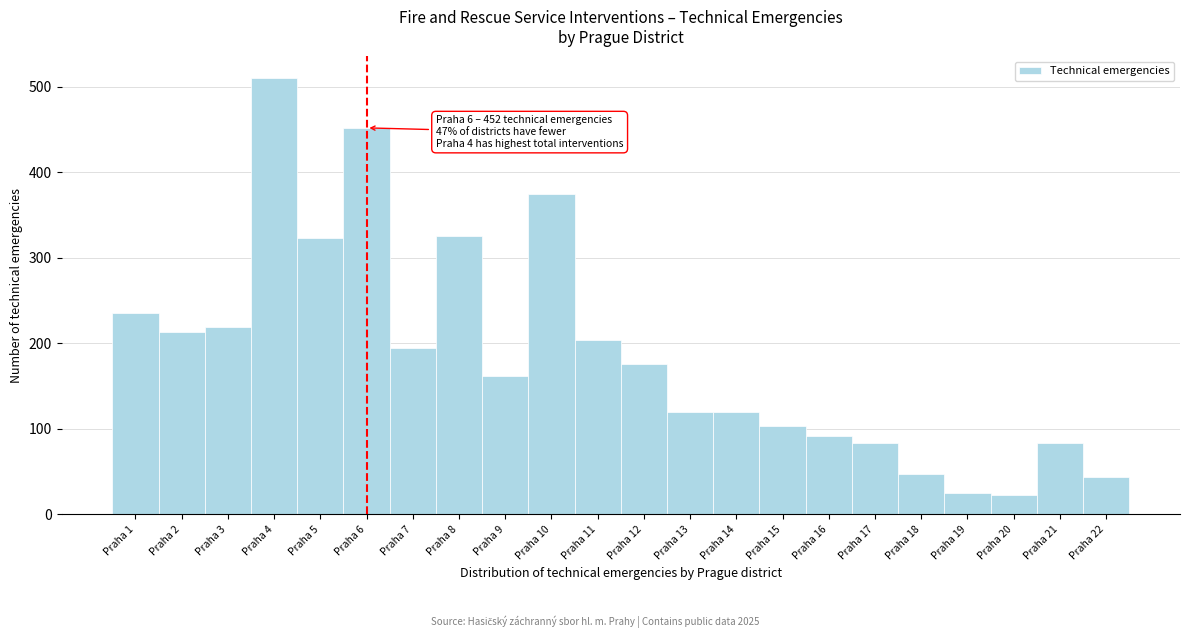

What is the change in value from Praha 7 to Praha 9?

-33